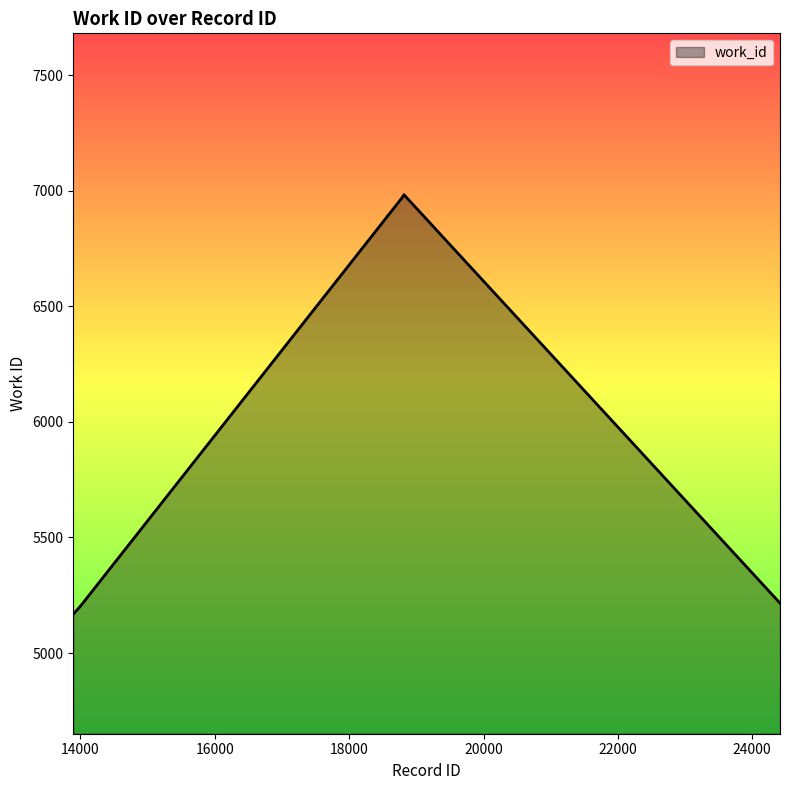

What is the difference between the maximum and minimum values?

1814